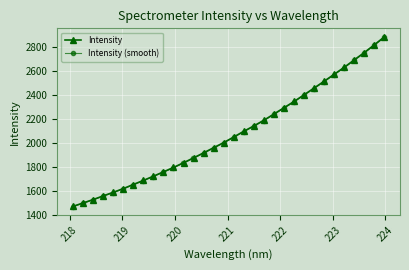

True or false: Intensity has more than 2 points higher than both neighbors.

False